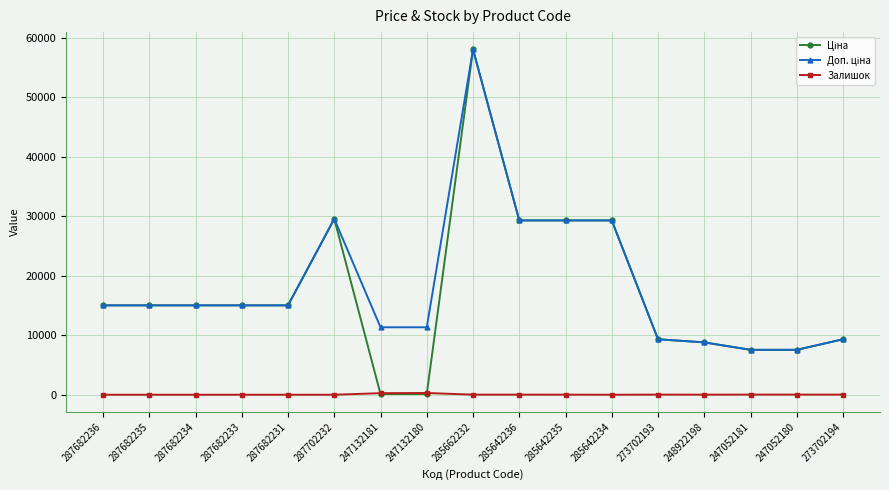

Which label corresponds to the largest value in the chart?

285662232